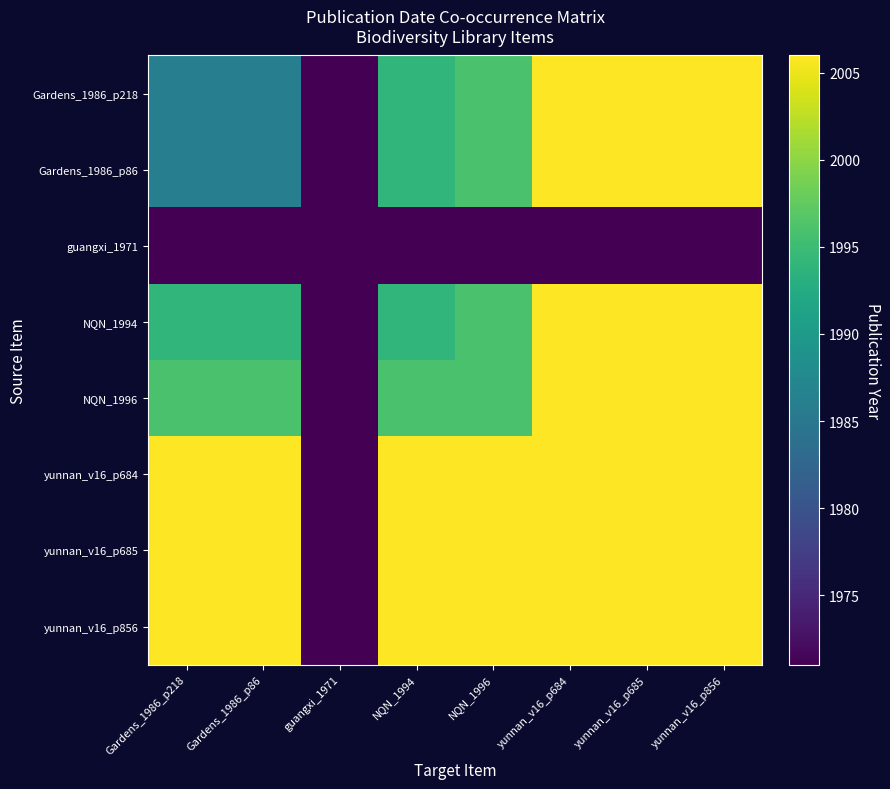

What is the maximum value shown in the chart?

2006